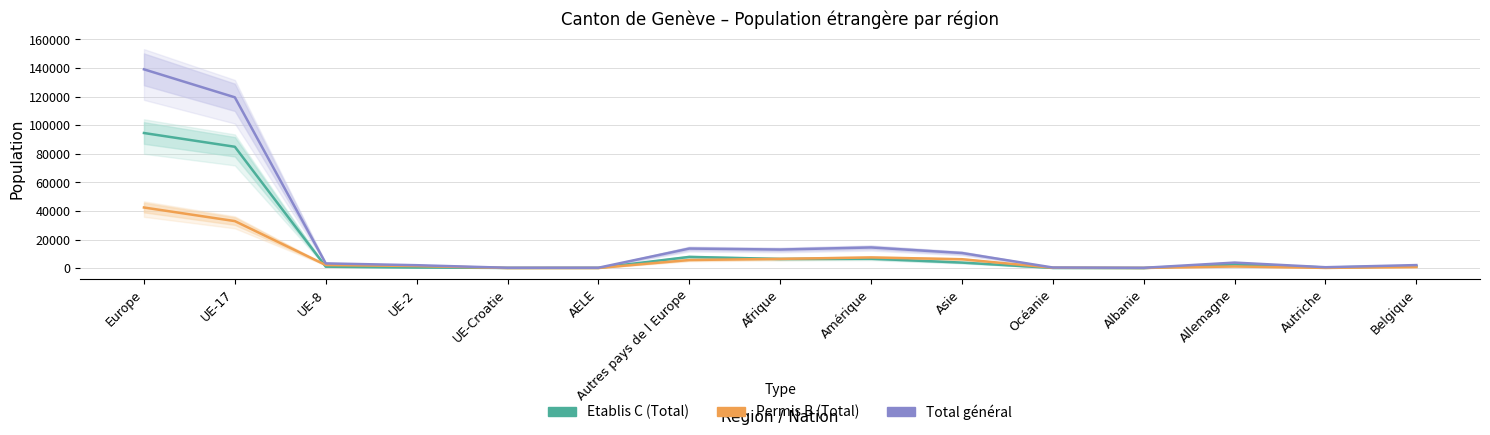

Reading right to left, extract all data points from this chart.

Etablis C (Total): Belgique=1316	Autriche=465	Allemagne=2596	Albanie=80	Océanie=140	Asie=3875	Amérique=6585	Afrique=6420	Autres pays de l Europe=7850	AELE=175	UE-Croatie=155	UE-2=424	UE-8=1012	UE-17=84873	Europe=94489
Permis B (Total): Belgique=771	Autriche=164	Allemagne=1160	Albanie=135	Océanie=258	Asie=6227	Amérique=7470	Afrique=6466	Autres pays de l Europe=5672	AELE=100	UE-Croatie=90	UE-2=1464	UE-8=2187	UE-17=32882	Europe=42395
Total général: Belgique=2130	Autriche=637	Allemagne=3870	Albanie=220	Océanie=420	Asie=10574	Amérique=14448	Afrique=12990	Autres pays de l Europe=13681	AELE=277	UE-Croatie=257	UE-2=2046	UE-8=3306	UE-17=119454	Europe=139021